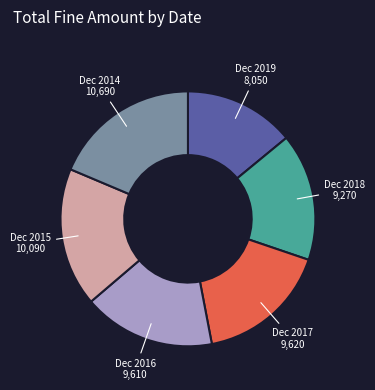

Is it true that Dec 2018 is 23% of the pie?

False